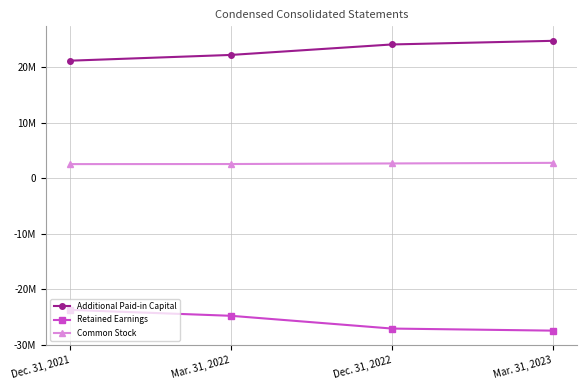

At which label is Additional Paid-in Capital closest to 23000120?

Mar. 31, 2022